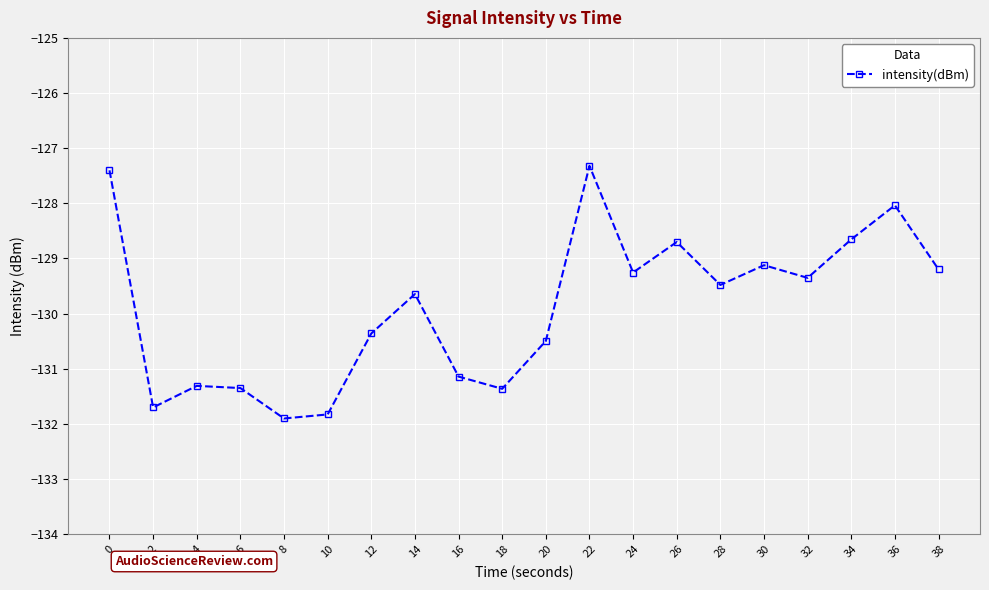

What is the greatest value displayed?

-127.3